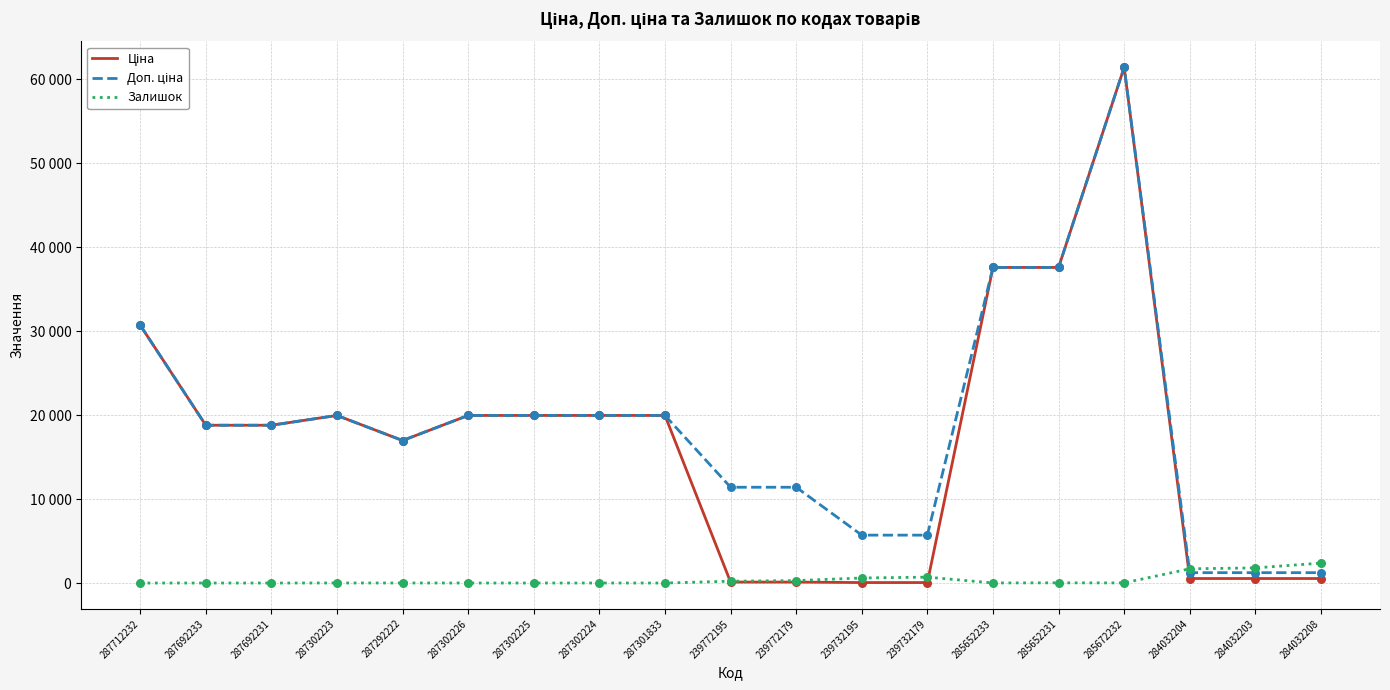

At which category is the sum across all series the highest?

285672232